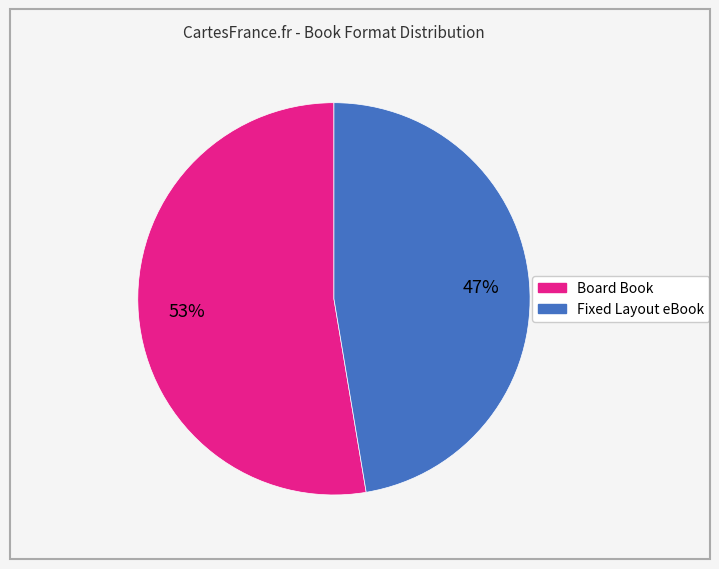

What percentage is the Board Book slice, to the nearest percent?

53%